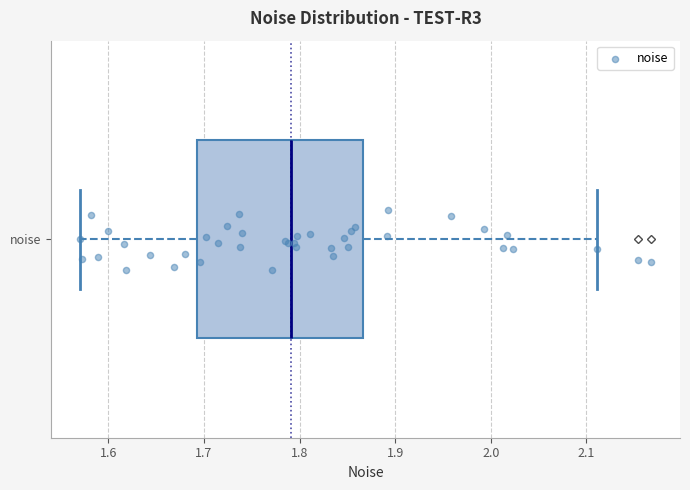

Where does the median line of the box for noise sit on the x-axis? The values are not printed on the chart, so give them approximately, as read against the axis.

1.79